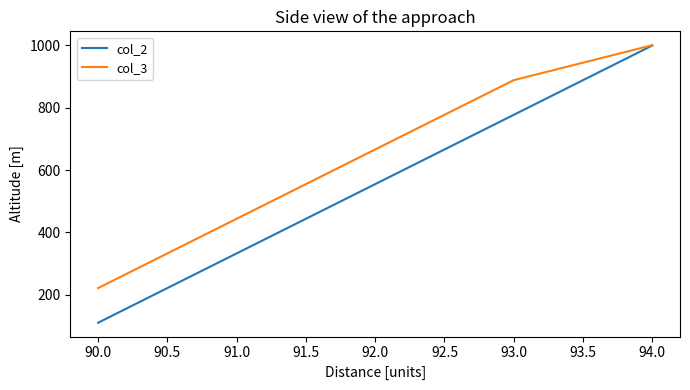

Which series has the widest spread of values?

col_2